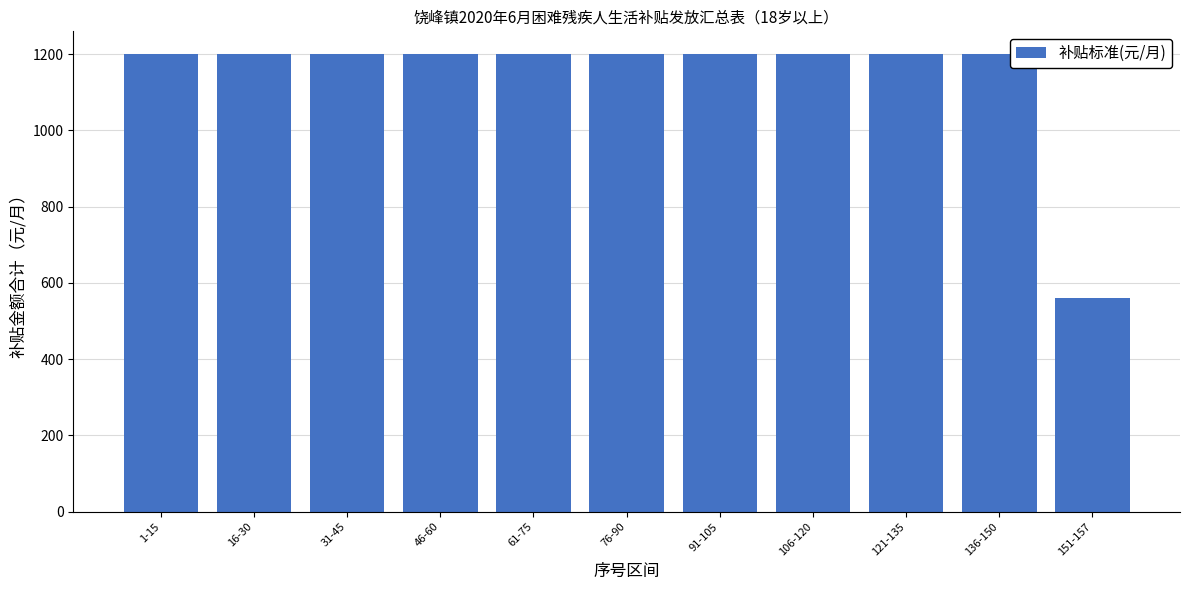

True or false: the data shows 1200 at 46-60.

True